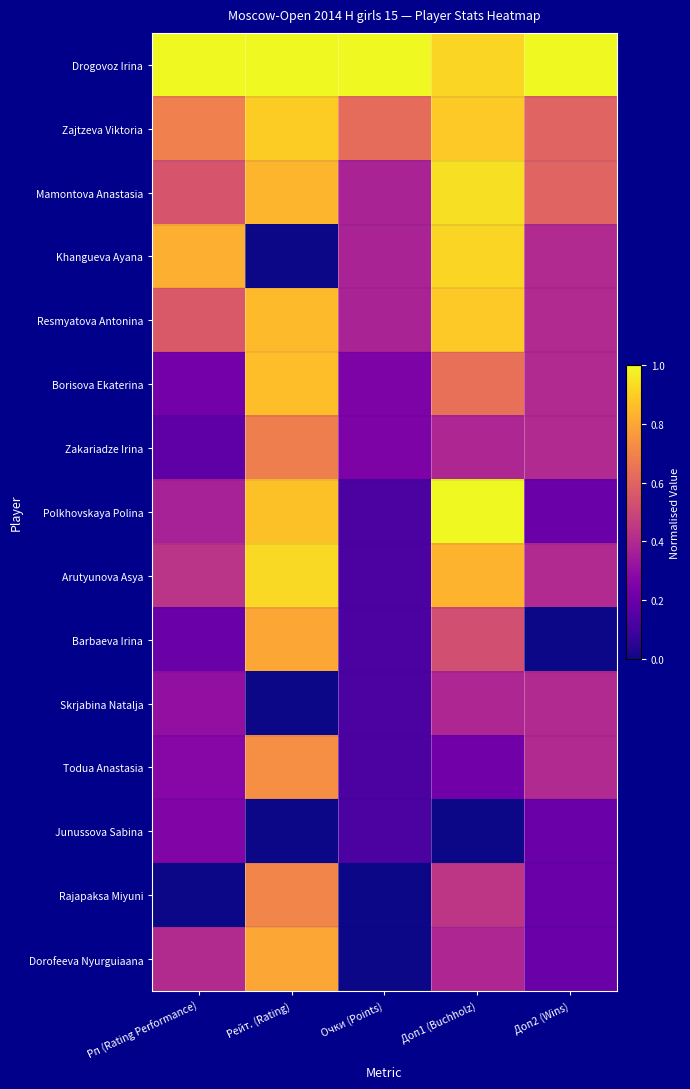

What is the total value across all series at Доп1 (Buchholz)?

9.4